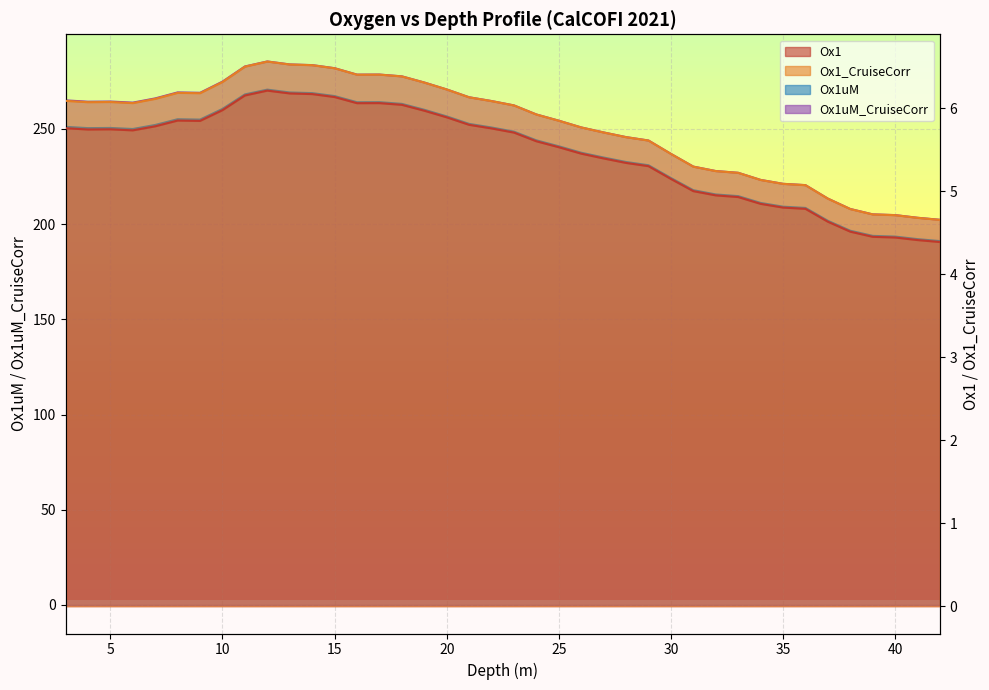

Is it true that Ox1uM equals 329.6 at 3?

False